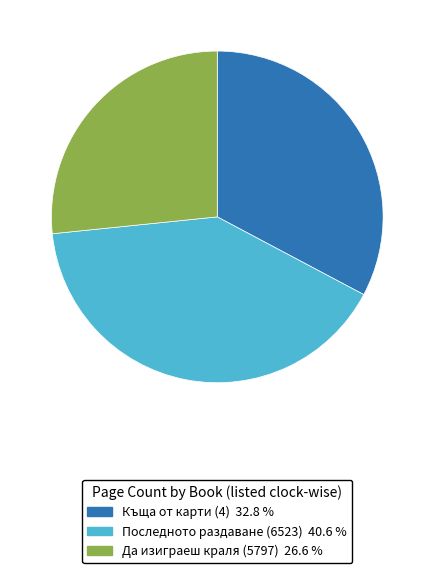

True or false: Последното раздаване (6523) accounts for 52% of the total.

False